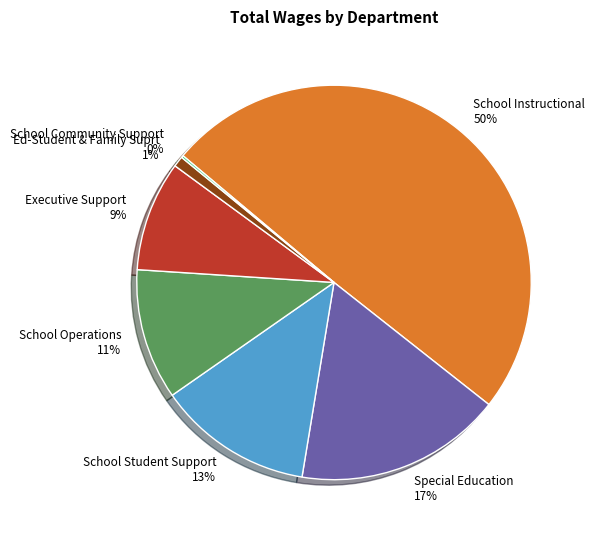

Is it true that School Operations is 4% of the pie?

False